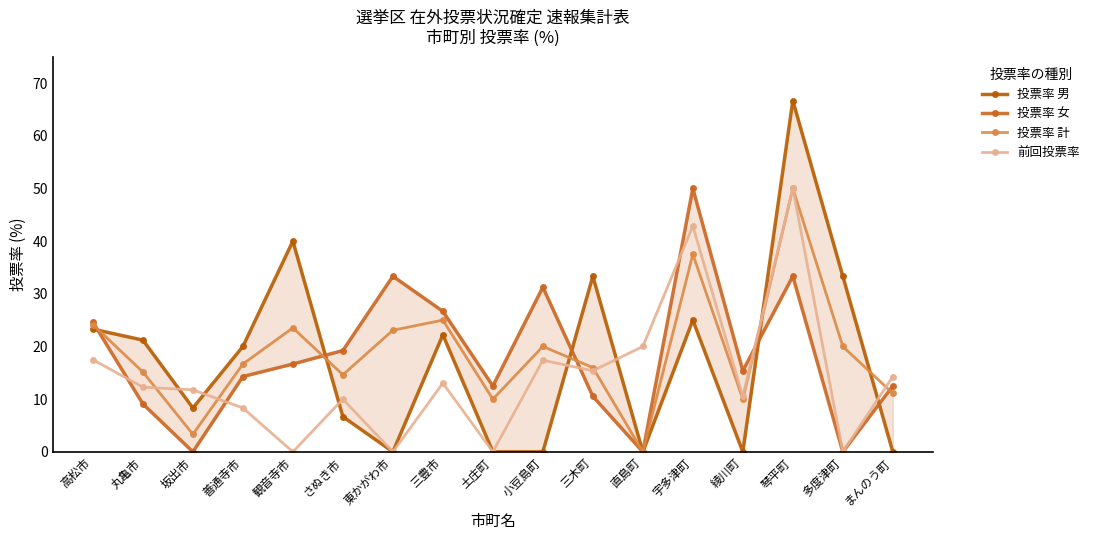

How many lines are shown in the chart?

4